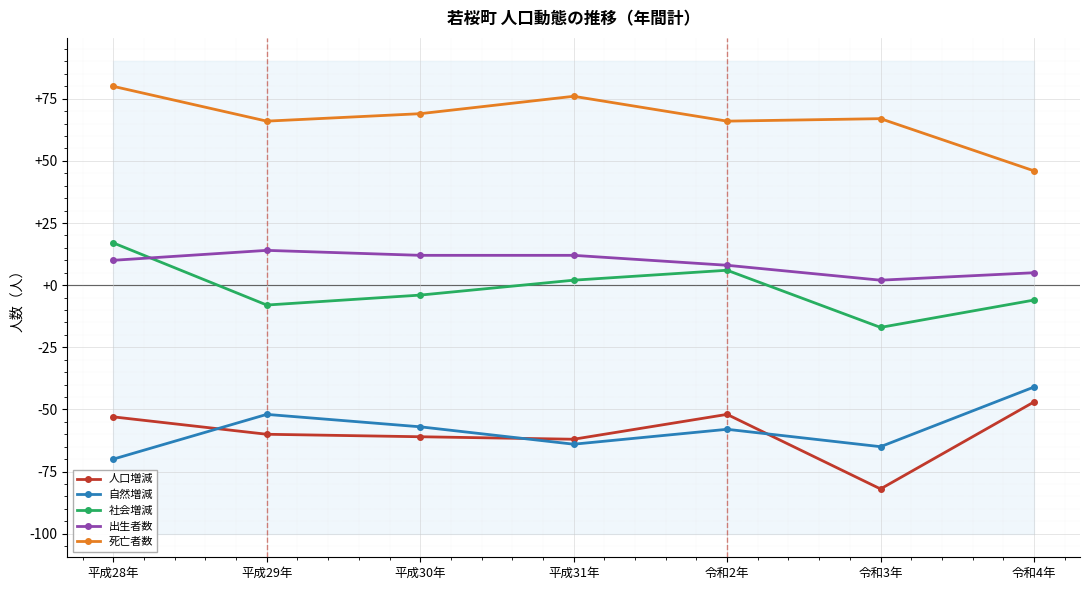

Reading right to left, list all the values displayed in this chart.

人口増減: 令和4年=-47	令和3年=-82	令和2年=-52	平成31年=-62	平成30年=-61	平成29年=-60	平成28年=-53
自然増減: 令和4年=-41	令和3年=-65	令和2年=-58	平成31年=-64	平成30年=-57	平成29年=-52	平成28年=-70
社会増減: 令和4年=-6	令和3年=-17	令和2年=6	平成31年=2	平成30年=-4	平成29年=-8	平成28年=17
出生者数: 令和4年=5	令和3年=2	令和2年=8	平成31年=12	平成30年=12	平成29年=14	平成28年=10
死亡者数: 令和4年=46	令和3年=67	令和2年=66	平成31年=76	平成30年=69	平成29年=66	平成28年=80